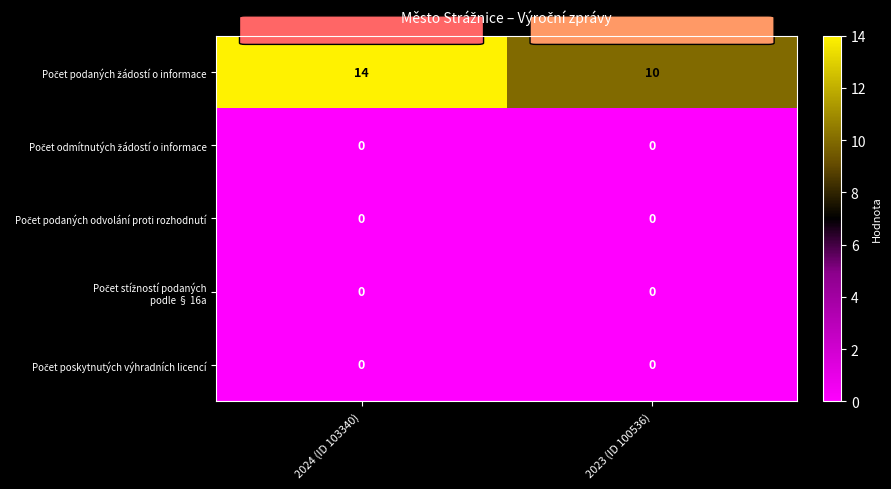

How many distinct data groups are displayed?

5